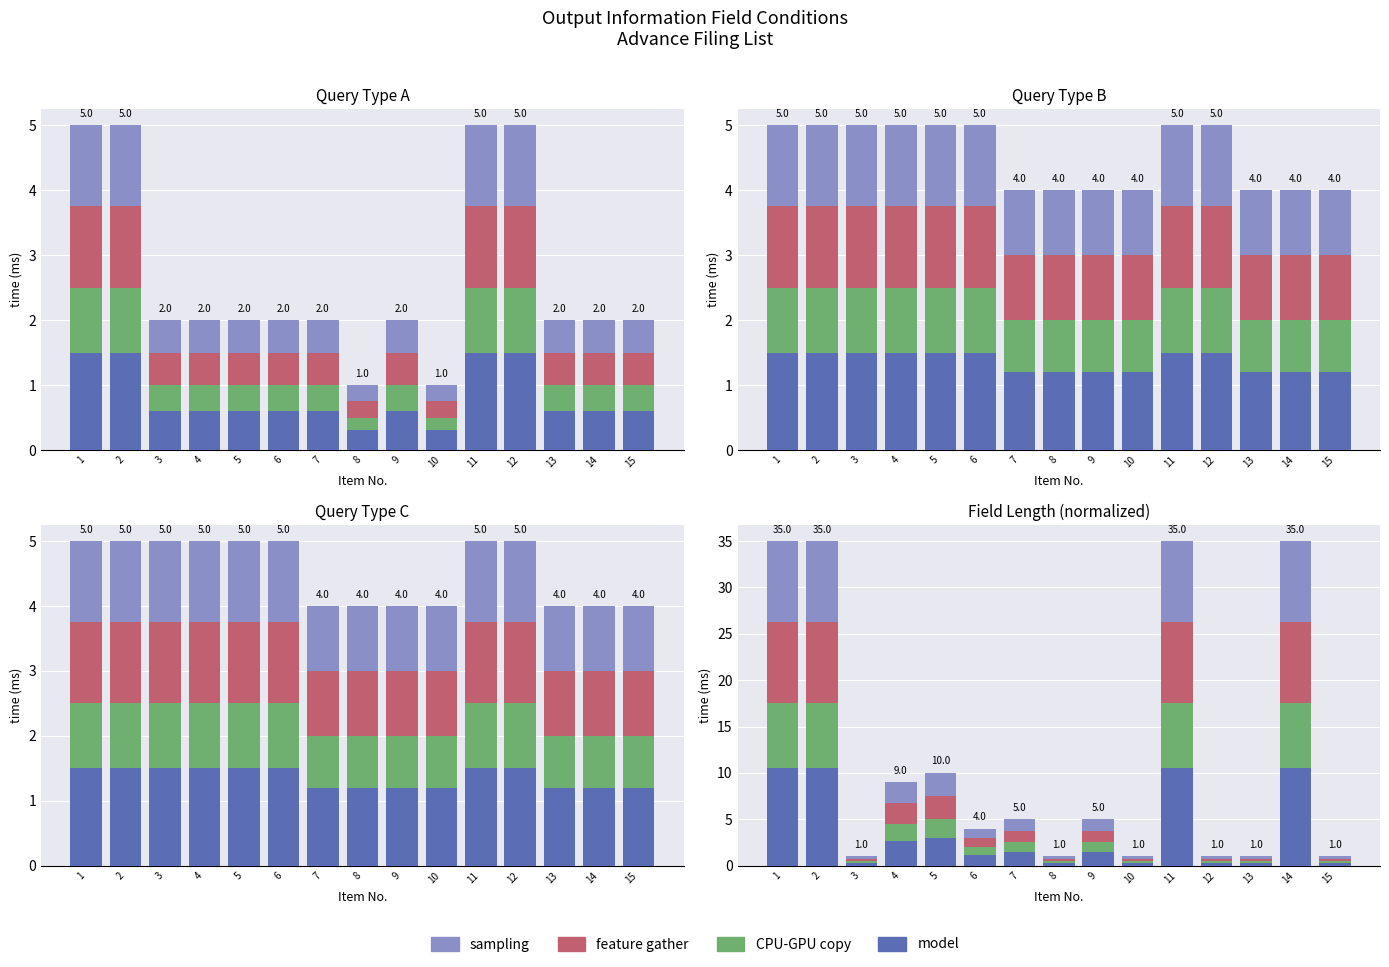

What is the value of the sampling bar at the 13th from the left?

0.2